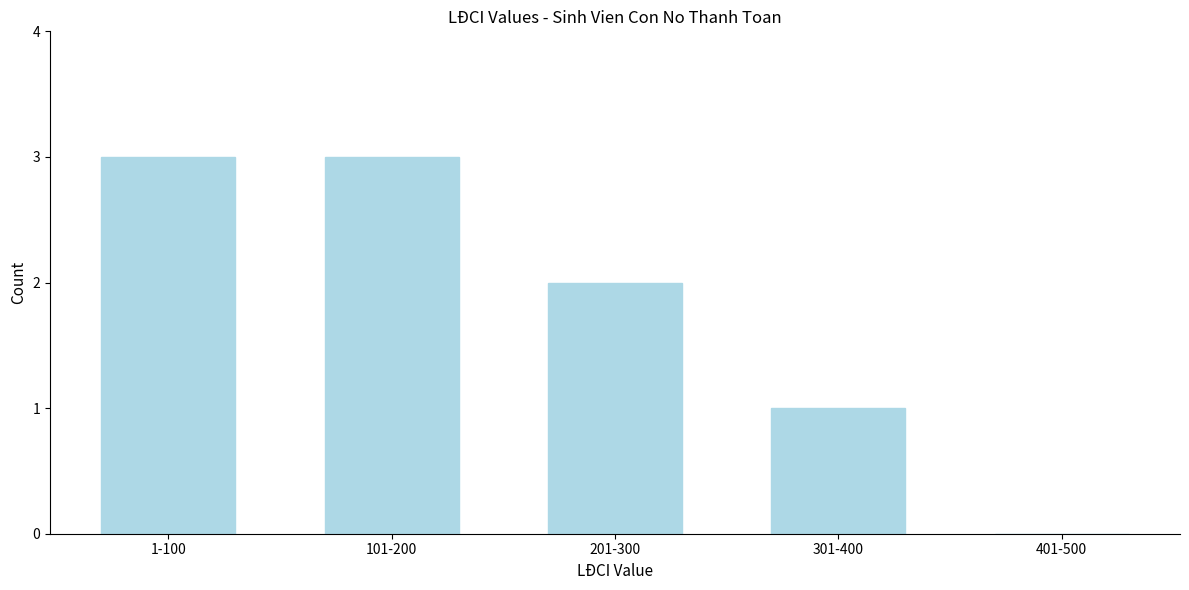

Reading left to right, list all the values displayed in this chart.

1-100=3	101-200=3	201-300=2	301-400=1	401-500=0